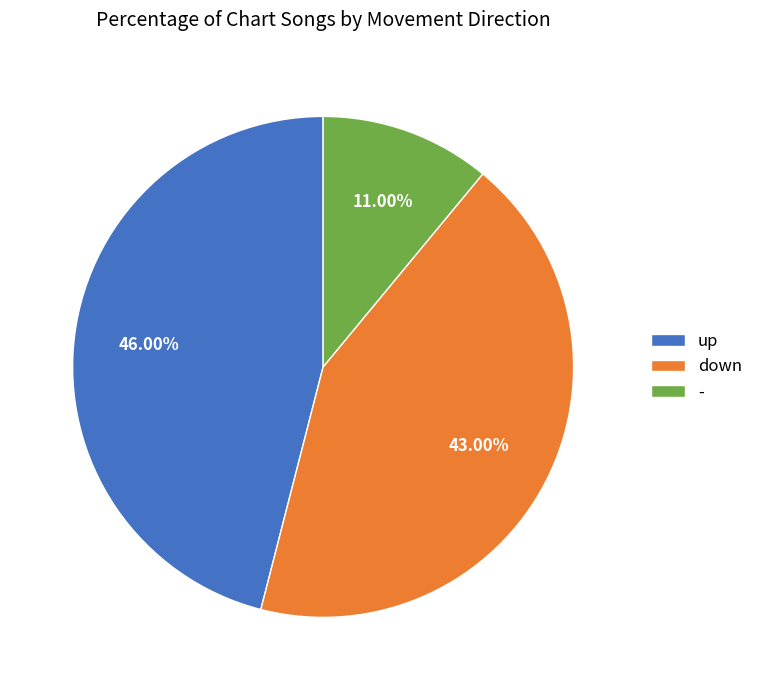

What is the total percentage of - and up?

57.0%